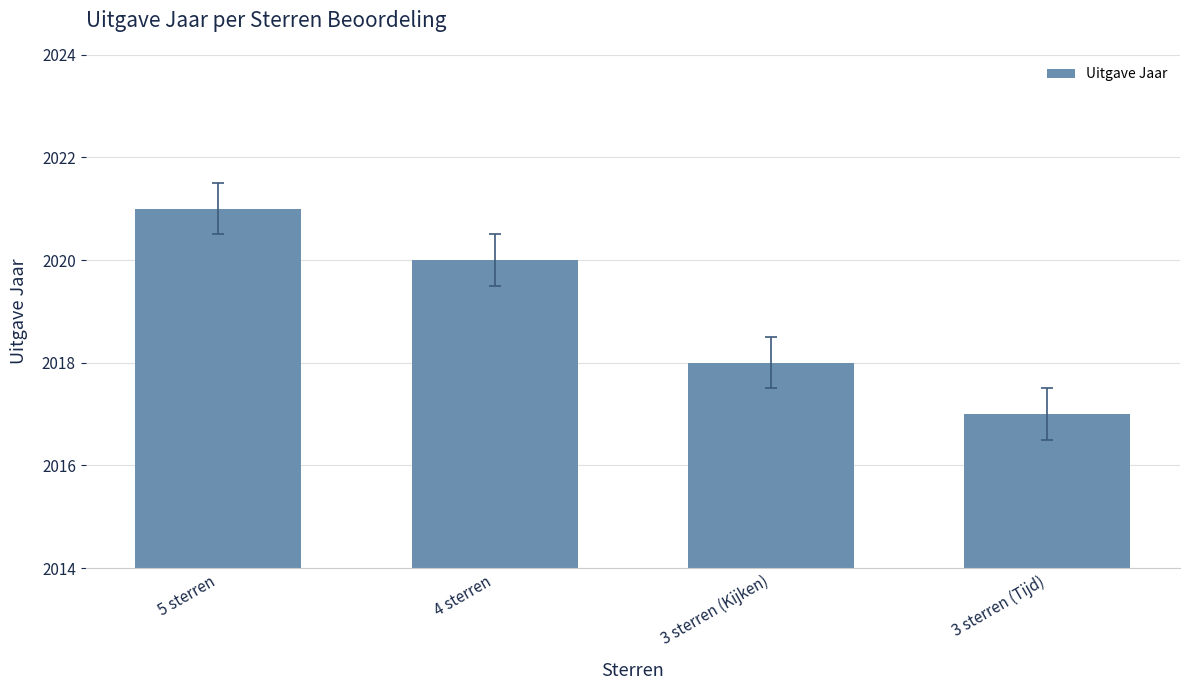

Which has a higher value, 4 sterren or 5 sterren?

5 sterren